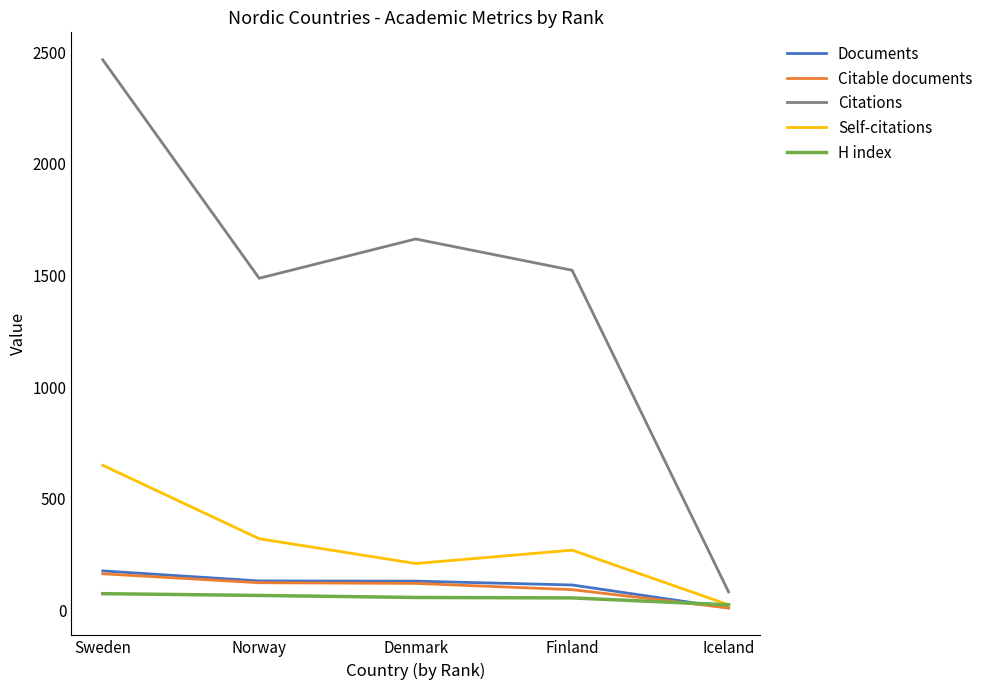

Count the number of data series in this chart.

5